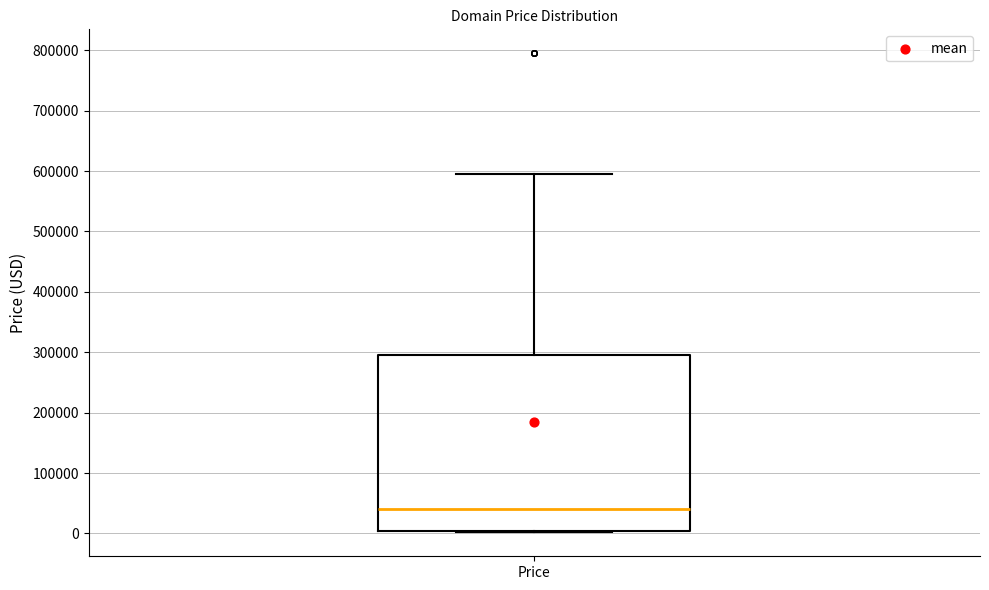

Transcribe this box plot: give where the median line is, the range the box spans, and where the two whiskers end, as read against the y-axis. The values are not printed on the chart, so give them approximately, as read against the axis.

median 40000, box 0 to 290000, whiskers 0 to 590000